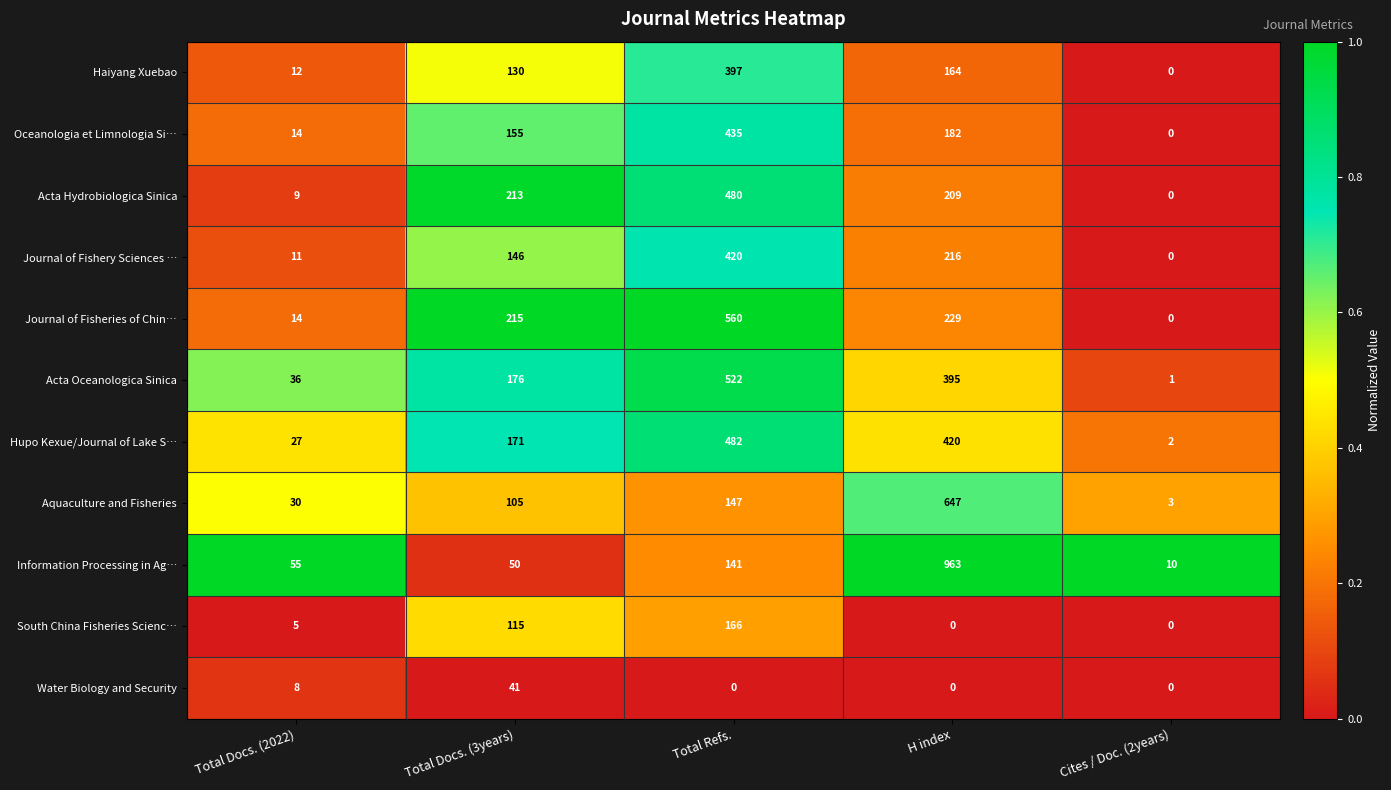

Which label corresponds to the largest value in the chart?

H index